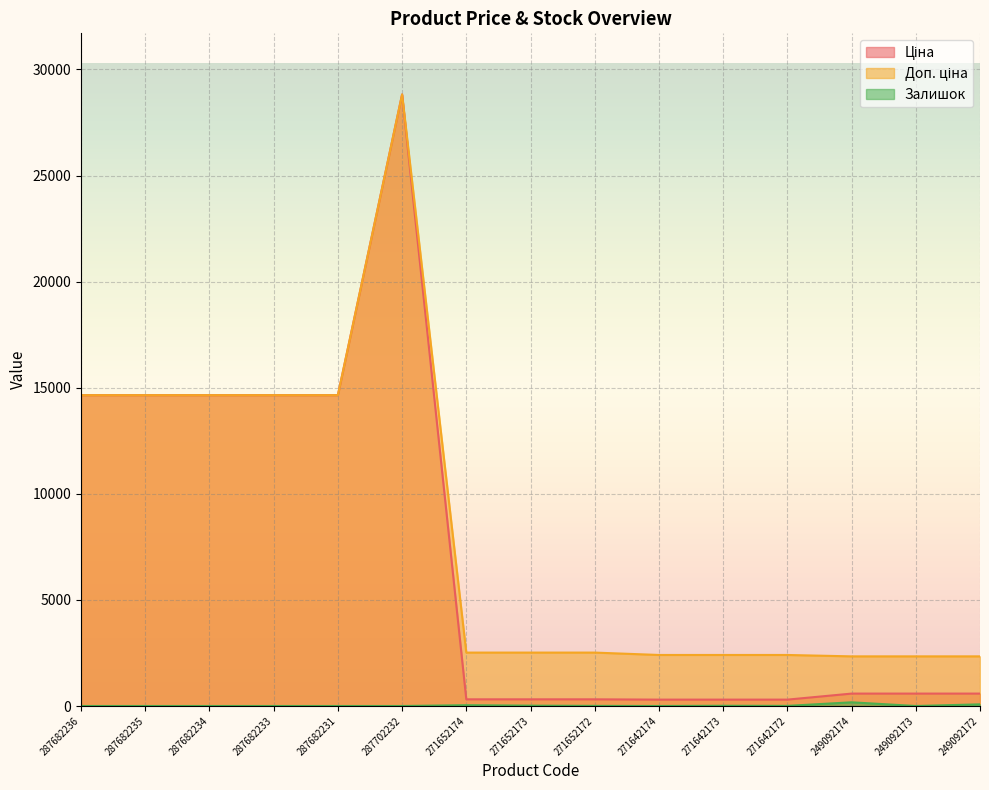

Is it true that Залишок equals 7.9 at 271642172?

False